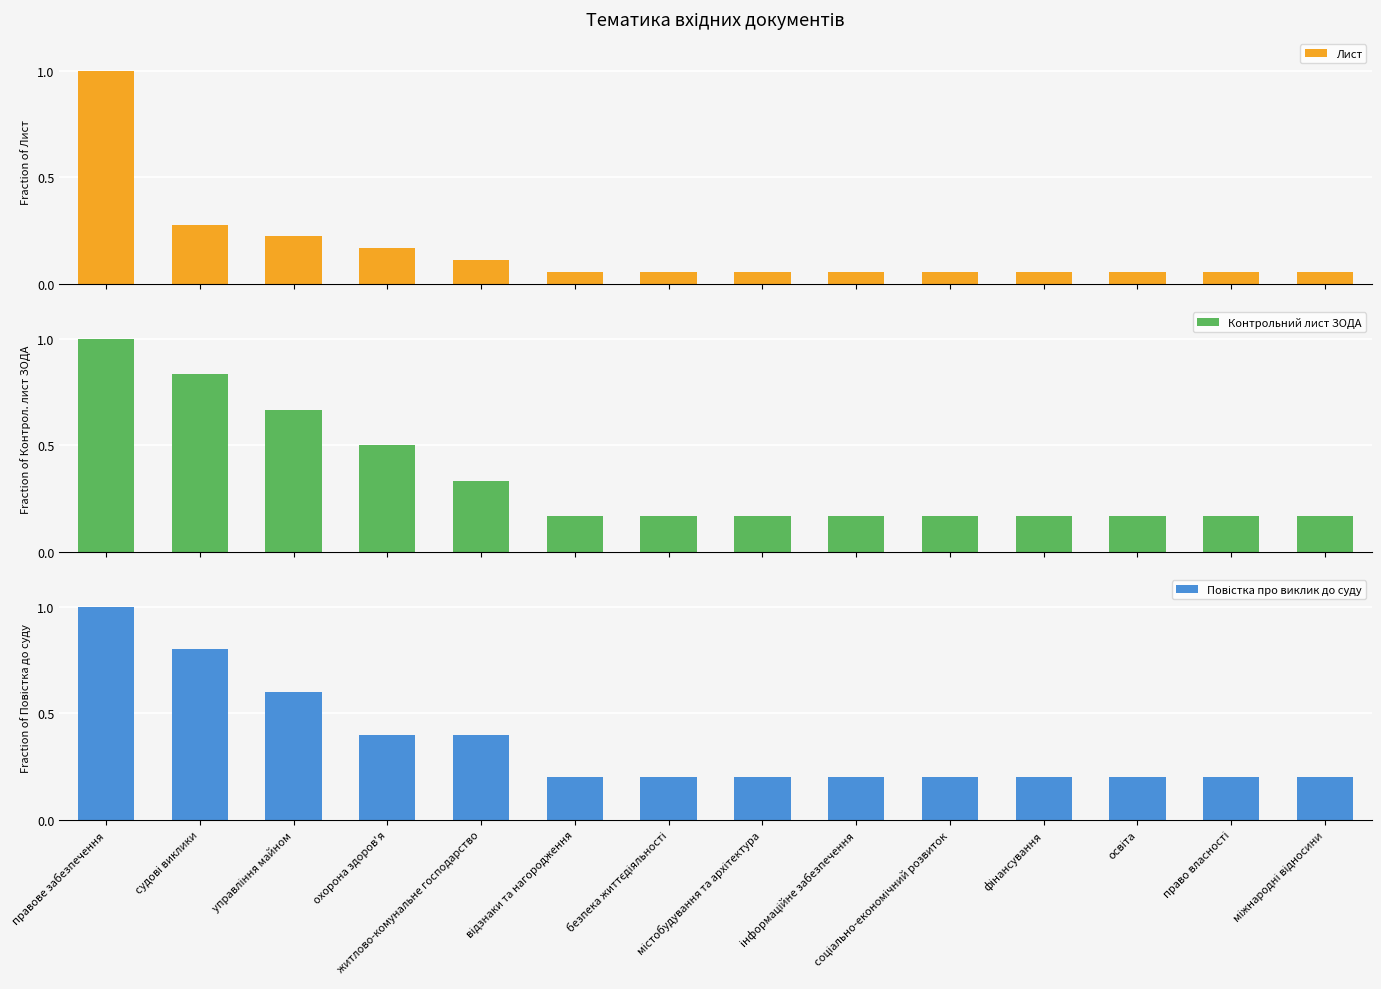

The Повістка про виклик до суду series shows 0.2 at містобудування та архітектура. True or false?

True